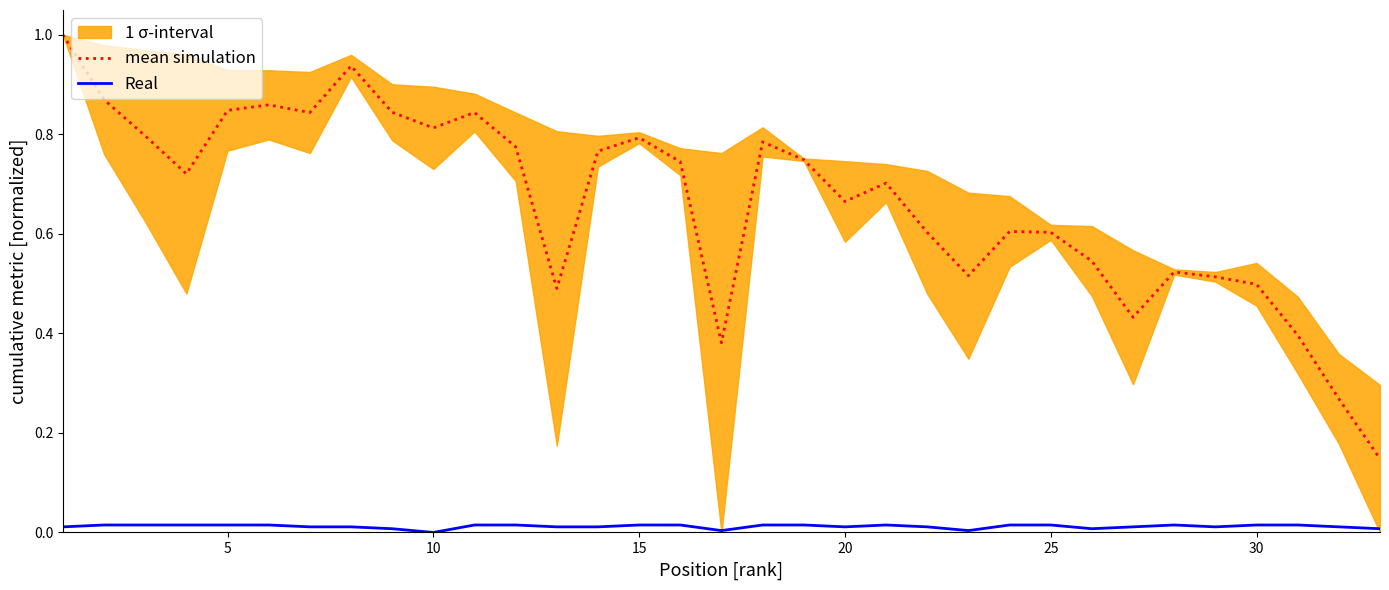

Which series has the largest total across all categories?

mean simulation